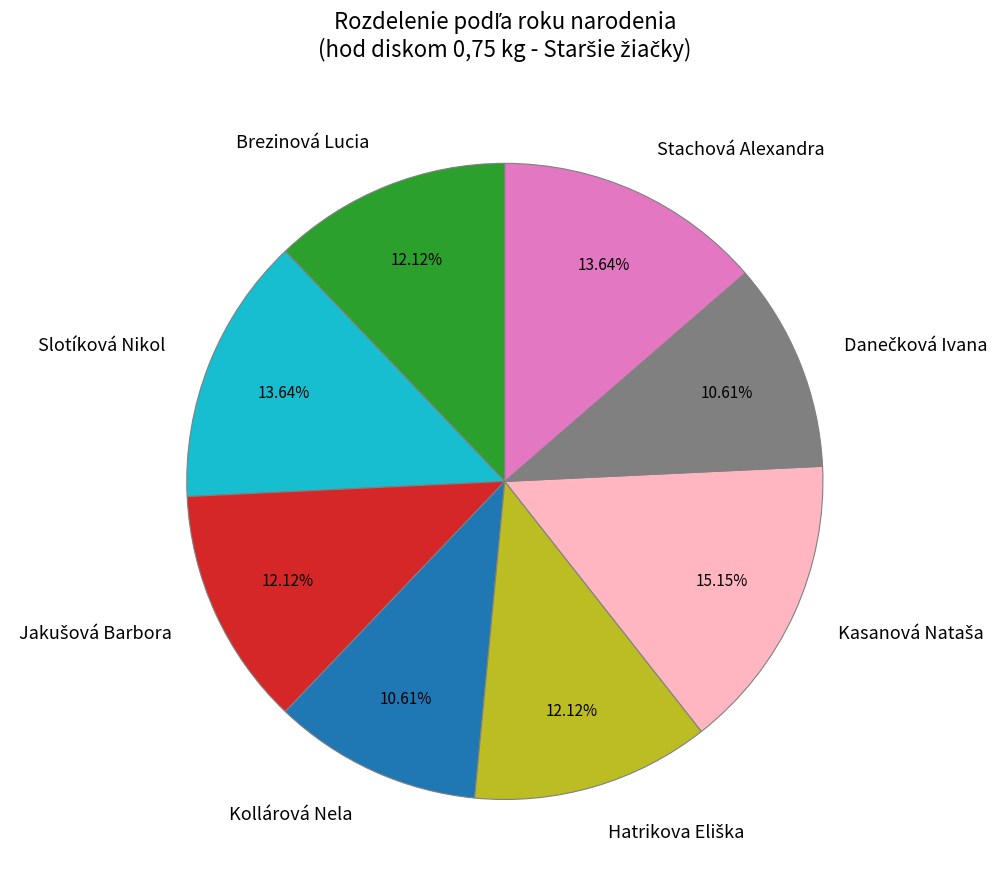

The Stachová Alexandra slice represents 14% of the pie. True or false?

True